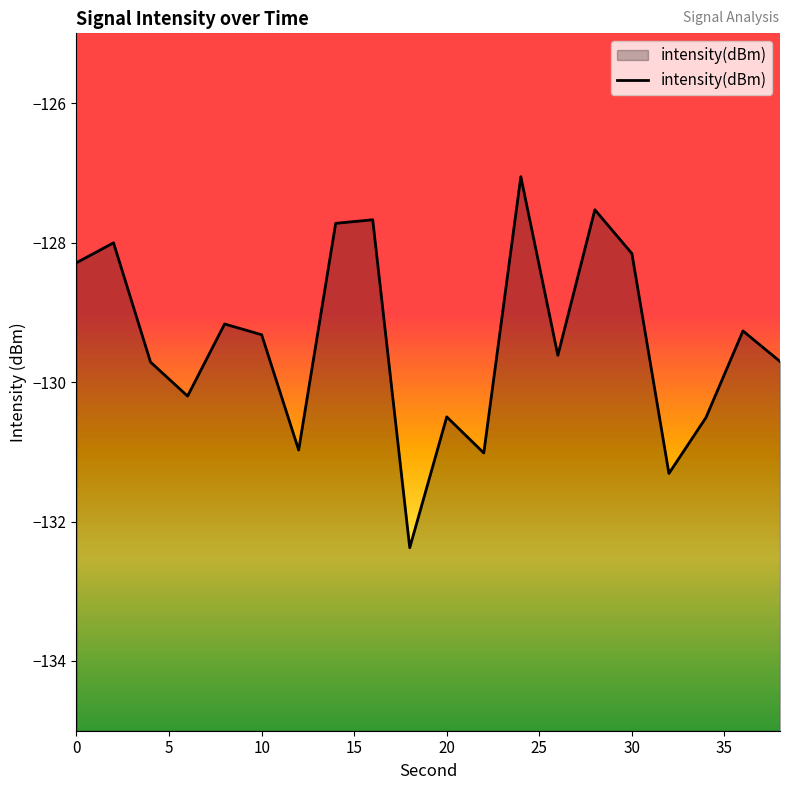

How many values are below -129?

13